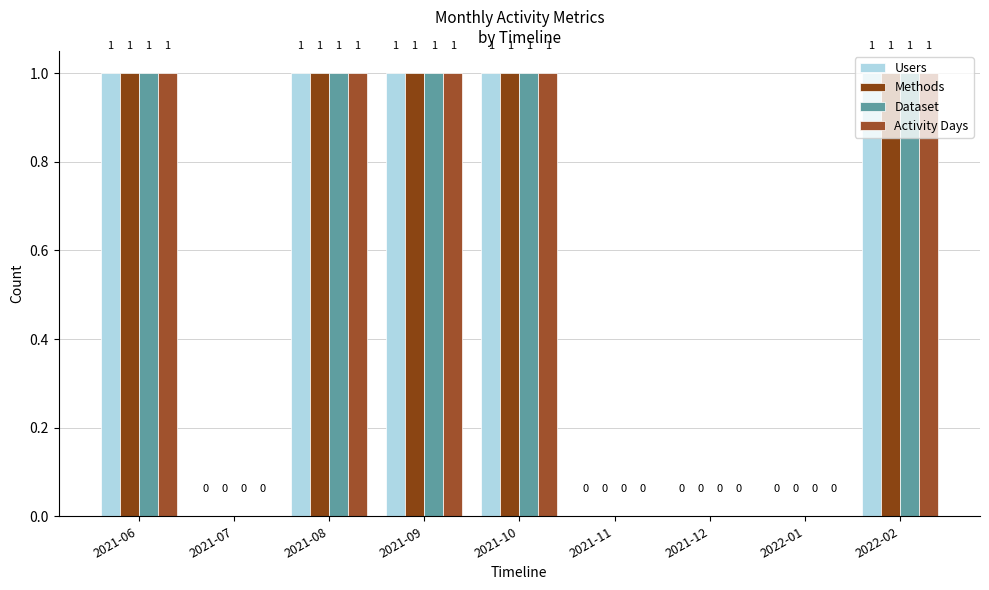

Between 2021-09 and 2021-11, which series saw the biggest shift?

Users